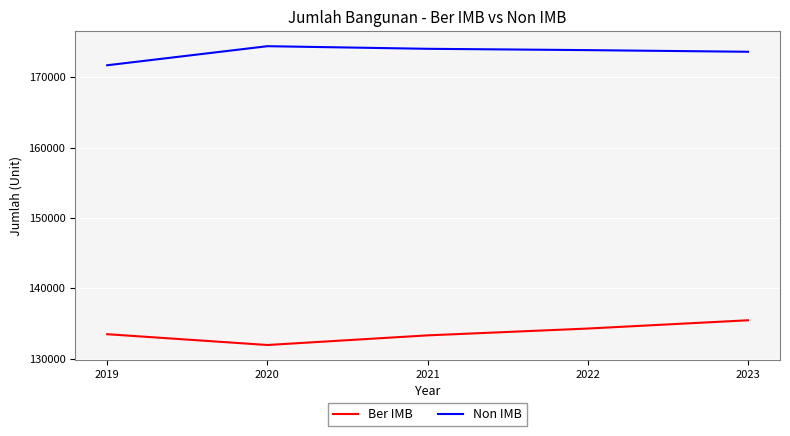

Rank the series by their average value, from lowest to highest.

Ber IMB, Non IMB